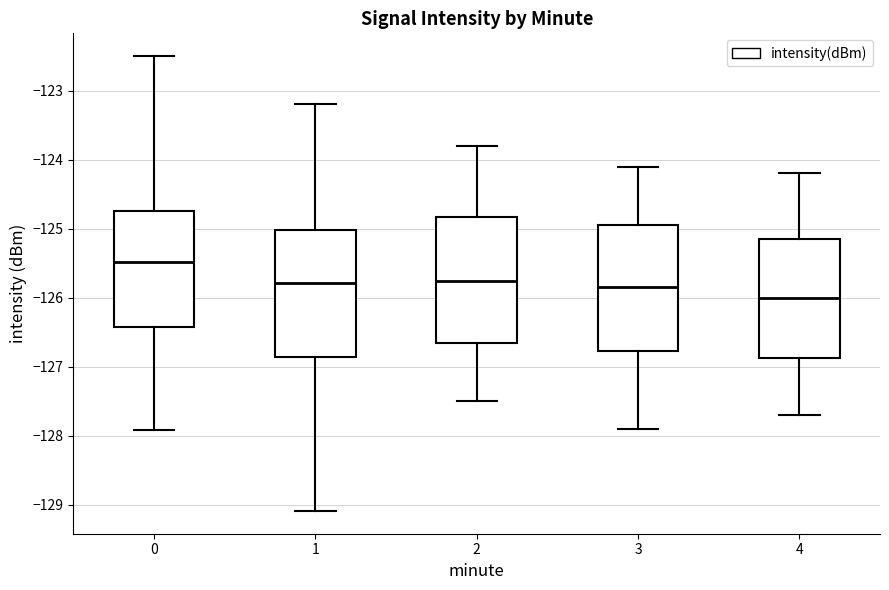

Reading left to right, read every box against the y-axis: the position of its median line, the range the box covers, and the ends of its whiskers. The values are not printed on the chart, so give them approximately, as read against the axis.

0: median -125.5, box -126.4 to -124.7, whiskers -127.9 to -122.5
1: median -125.8, box -126.9 to -125.0, whiskers -129.1 to -123.2
2: median -125.7, box -126.6 to -124.8, whiskers -127.5 to -123.8
3: median -125.8, box -126.8 to -124.9, whiskers -127.9 to -124.1
4: median -126.0, box -126.9 to -125.1, whiskers -127.7 to -124.2